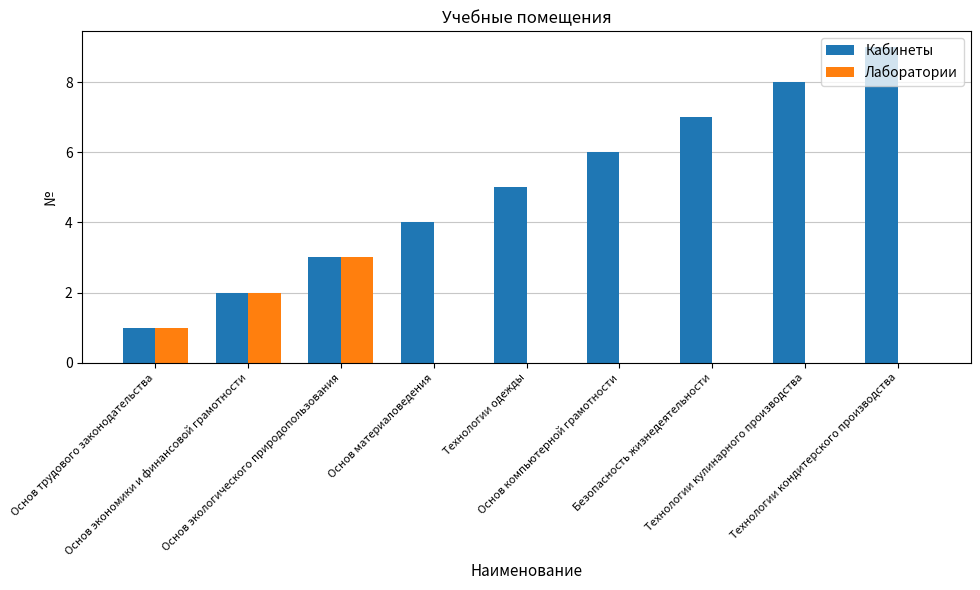

What is the maximum value shown in the chart?

9